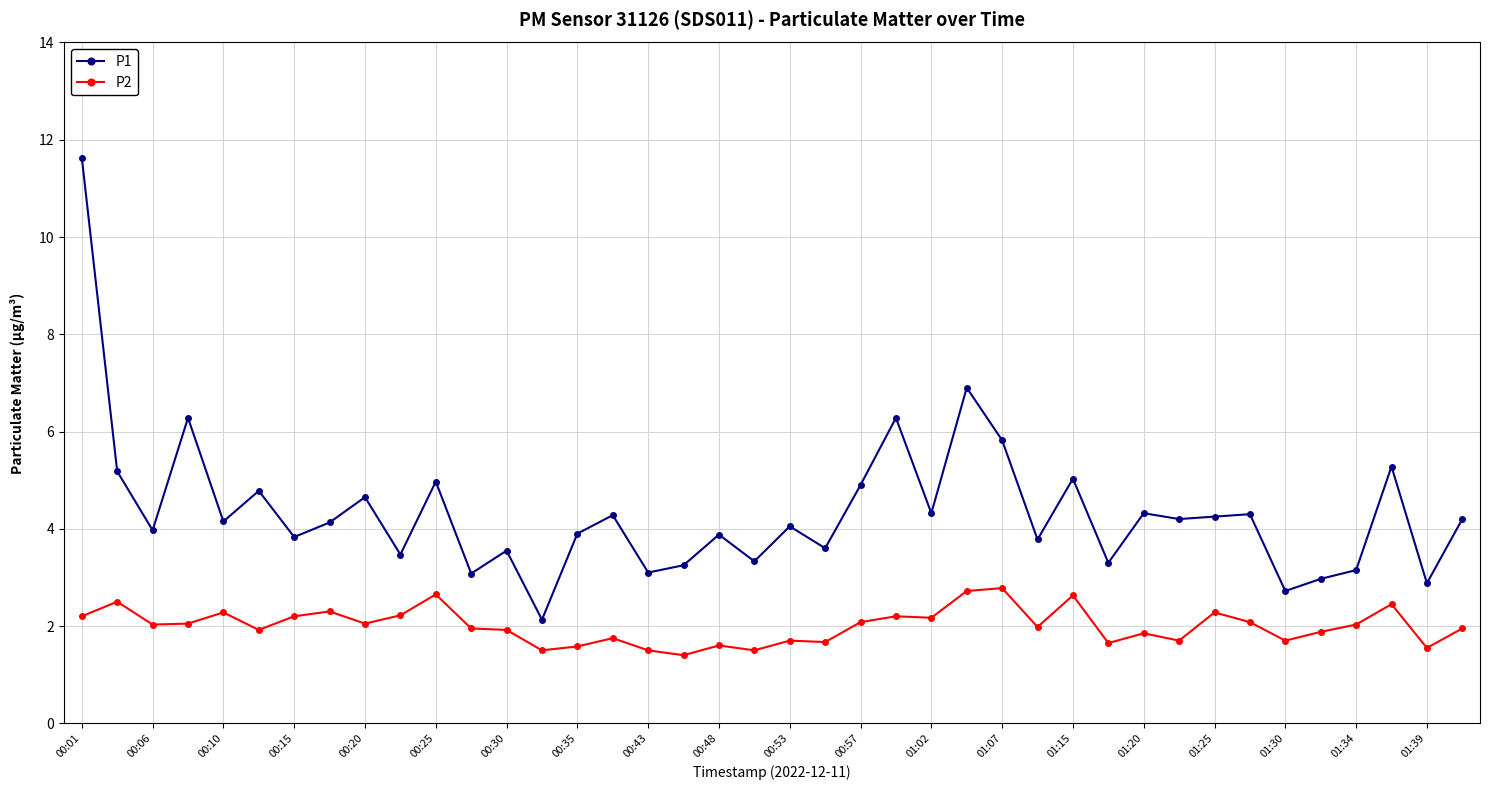

True or false: P2 and P1 intersect in this chart.

False